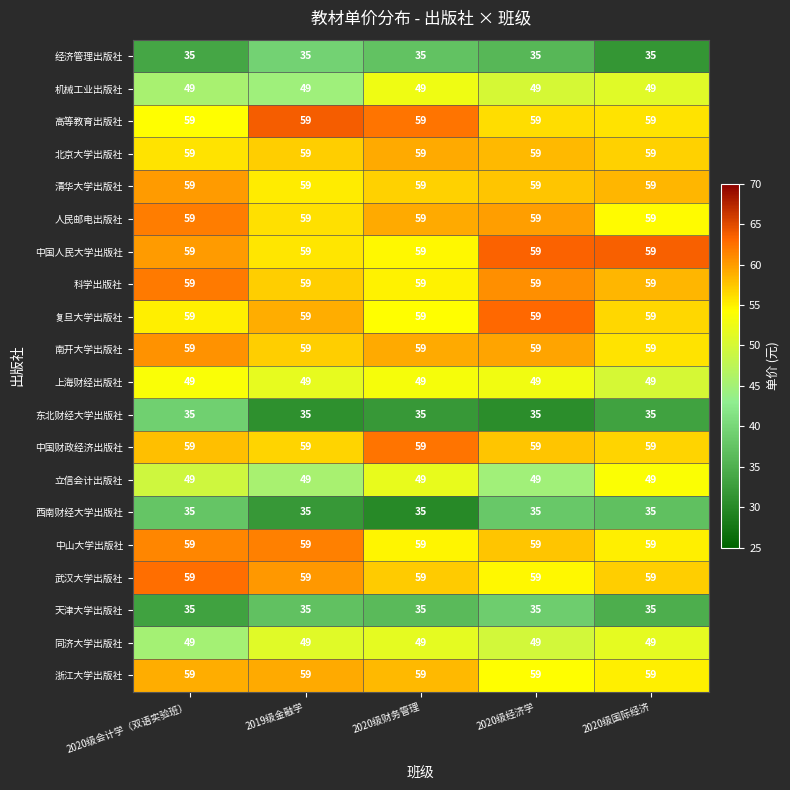

What is the total value across all series at 2020级国际经济?

1044